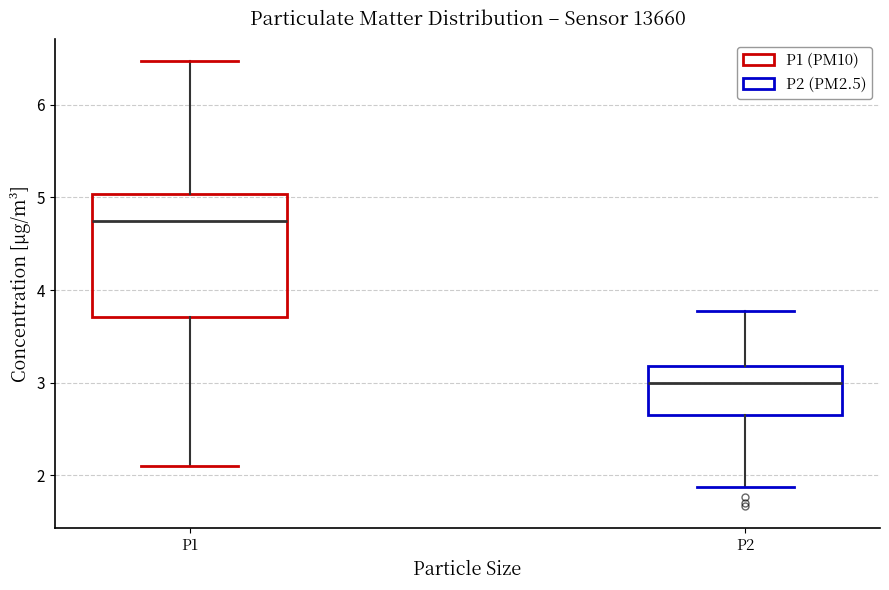

Where does the median line of the box for P1 sit on the y-axis? The values are not printed on the chart, so give them approximately, as read against the axis.

4.8